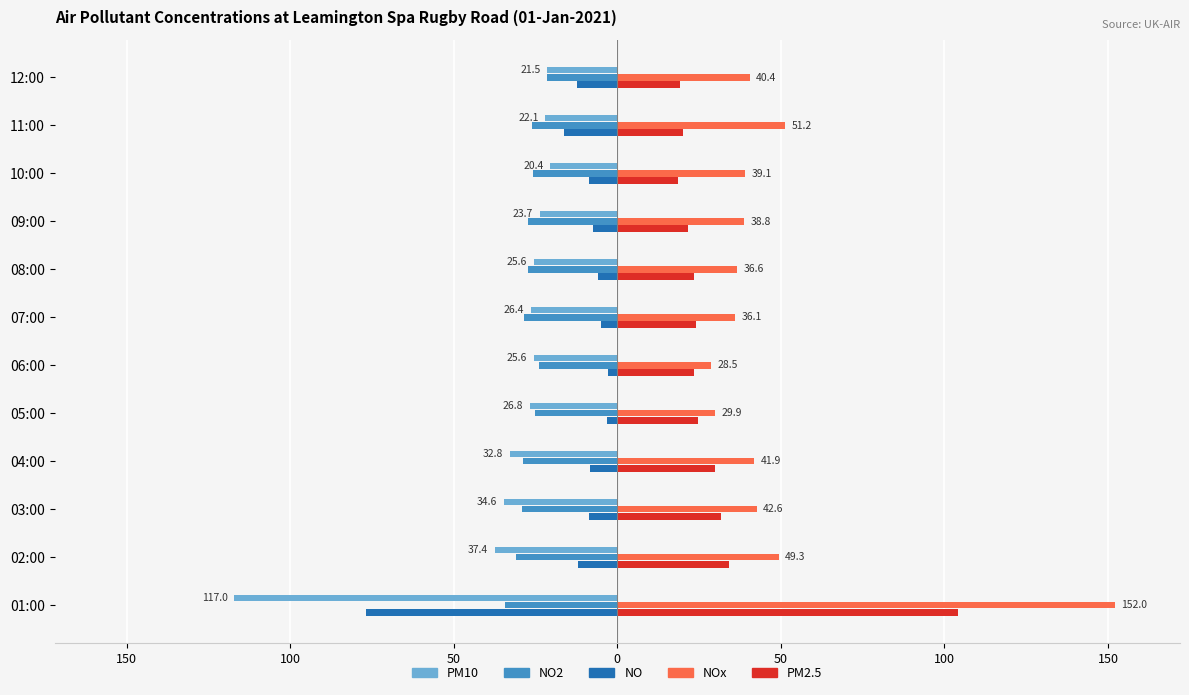

Reading left to right, what are all the values shown in this chart?

PM10: -117.0	-37.4	-34.6	-32.8	-26.8	-25.6	-26.4	-25.6	-23.7	-20.4	-22.1	-21.5
NO2: -34.3	-30.9	-29.3	-28.9	-25.2	-24.1	-28.6	-27.4	-27.2	-25.9	-26.1	-21.5
NO: -76.7	-12.0	-8.7	-8.4	-3.1	-2.9	-4.9	-6.0	-7.6	-8.6	-16.4	-12.3
NOx: 152.0	49.3	42.6	41.9	29.9	28.5	36.1	36.6	38.8	39.1	51.2	40.4
PM2.5: 104.0	34.2	31.8	29.9	24.7	23.5	24.2	23.3	21.6	18.4	20.0	19.1